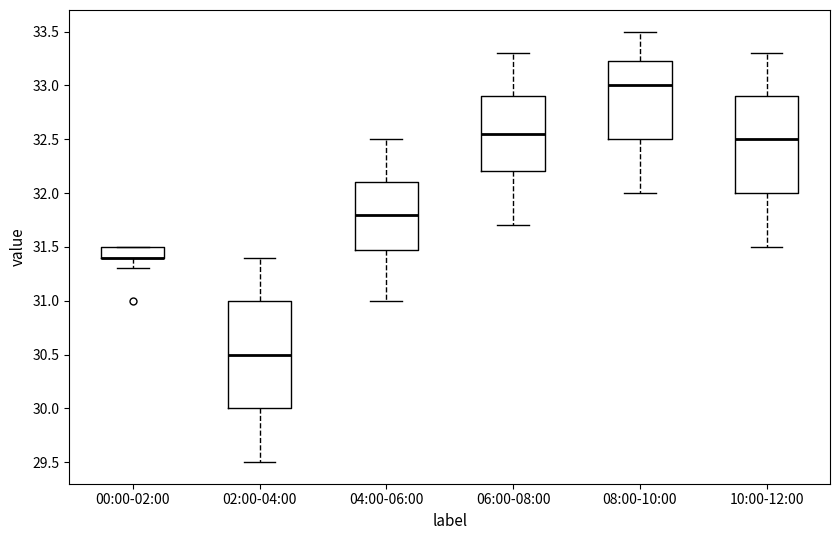

Reading left to right, read every box against the y-axis: the position of its median line, the range the box covers, and the ends of its whiskers. The values are not printed on the chart, so give them approximately, as read against the axis.

00:00-02:00: median 31.40 (drawn on the box's lower edge), box 31.40 to 31.50, whiskers 31.30 to 31.50
02:00-04:00: median 30.50, box 30.00 to 31.00, whiskers 29.50 to 31.40
04:00-06:00: median 31.80, box 31.50 to 32.10, whiskers 31.00 to 32.50
06:00-08:00: median 32.55, box 32.20 to 32.90, whiskers 31.70 to 33.30
08:00-10:00: median 33.00, box 32.50 to 33.25, whiskers 32.00 to 33.50
10:00-12:00: median 32.50, box 32.00 to 32.90, whiskers 31.50 to 33.30